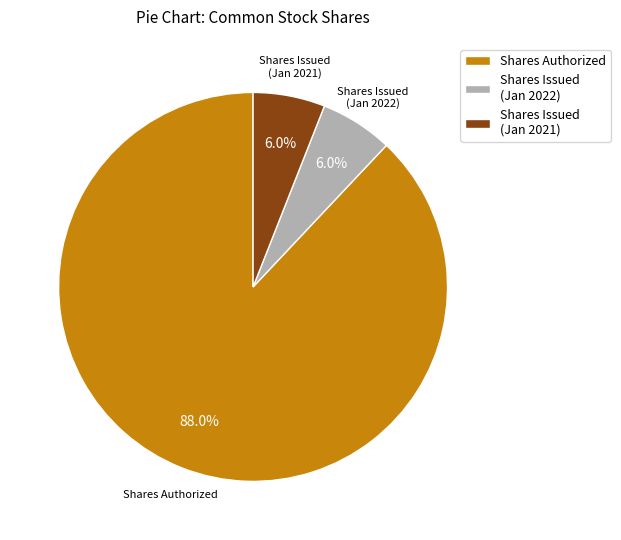

What is the largest slice in the pie chart?

Shares Authorized